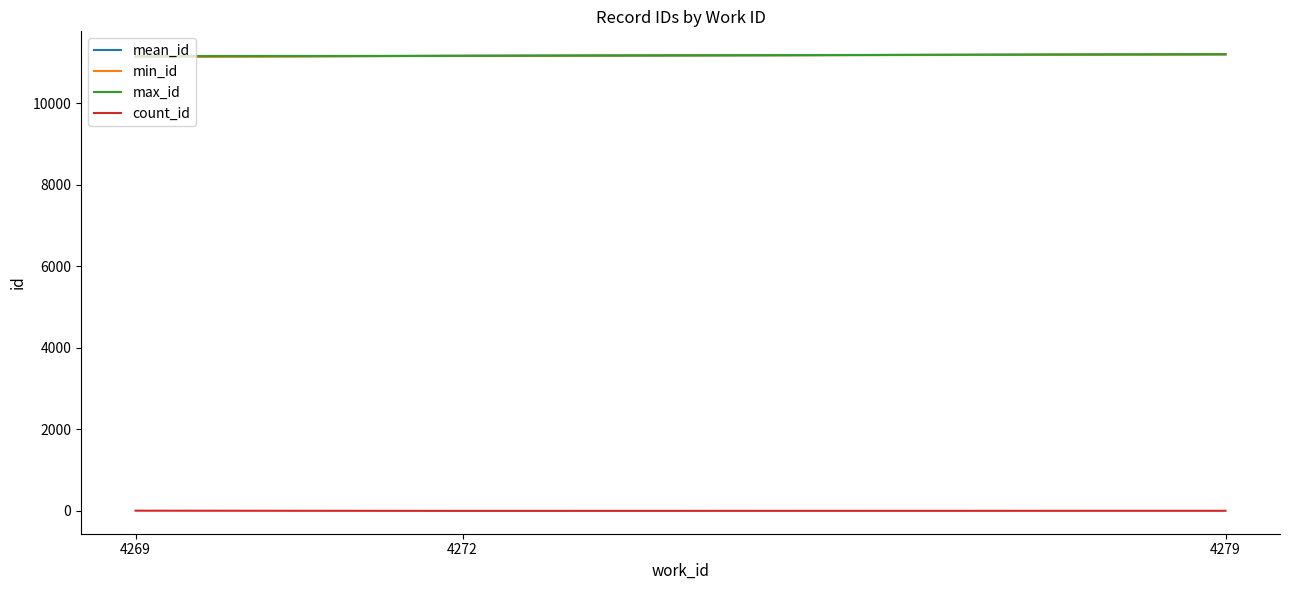

What is the maximum value for max_id?

11200.0